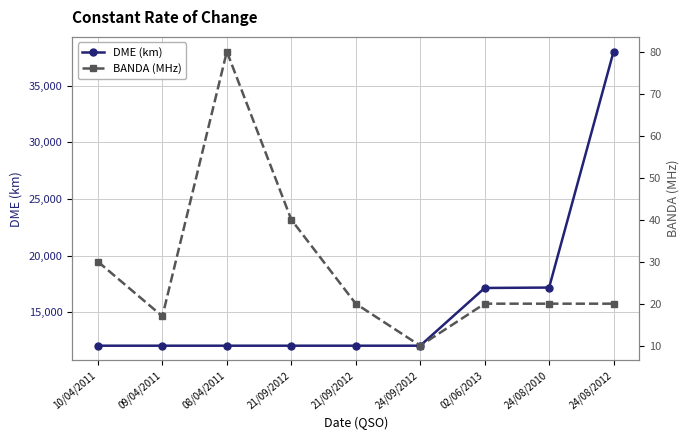

Between 08/04/2011 and 21/09/2012, which series saw the biggest shift?

BANDA (MHz)